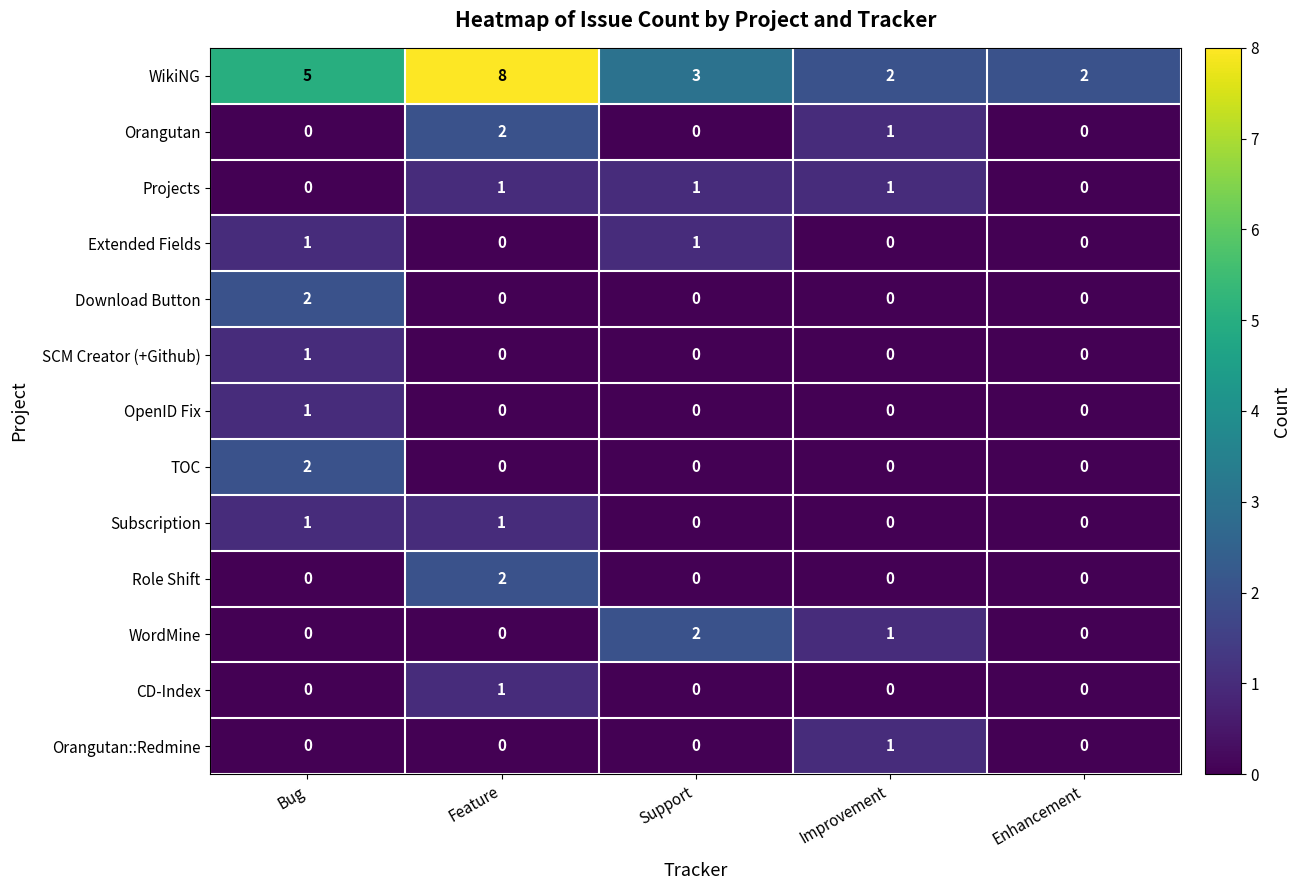

How many categories are shown in the chart?

5